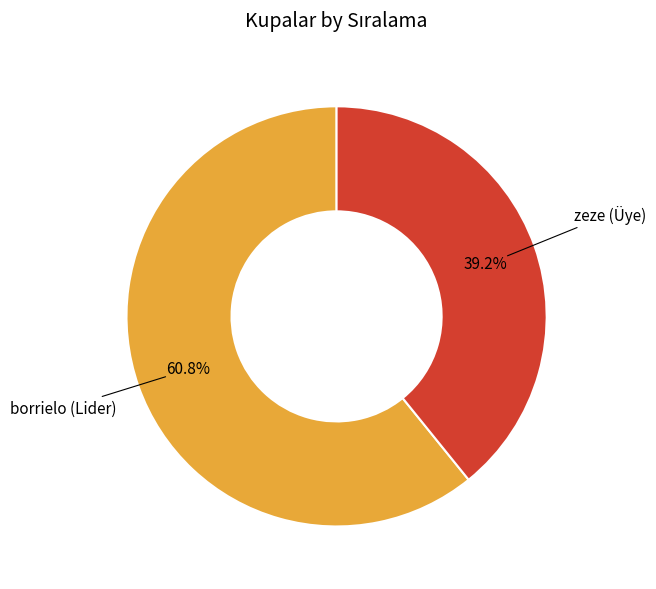

Is there a majority slice in this chart?

Yes